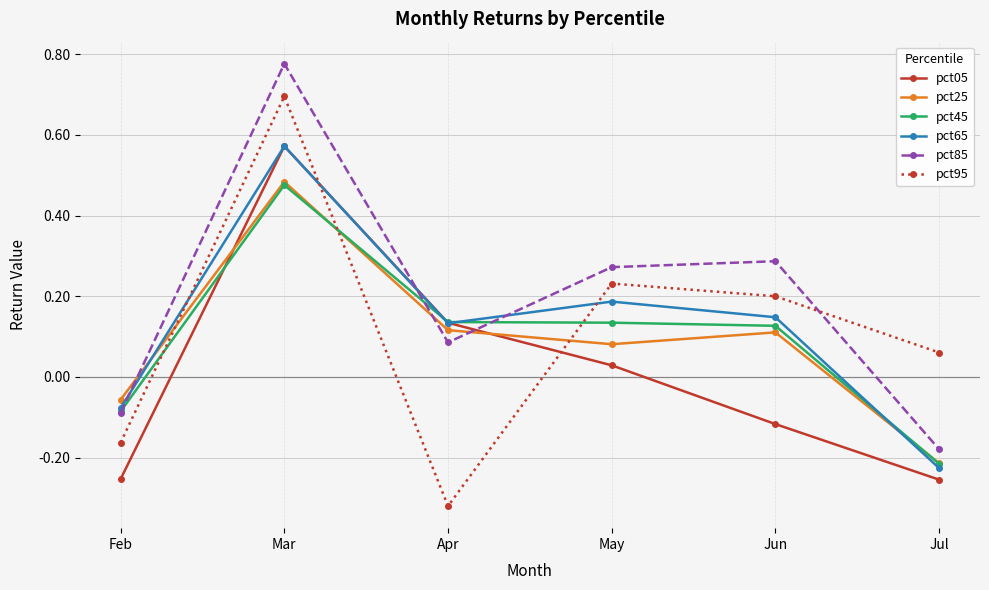

Is the value of pct95 at Jun greater than the value of pct05 at Jun?

Yes